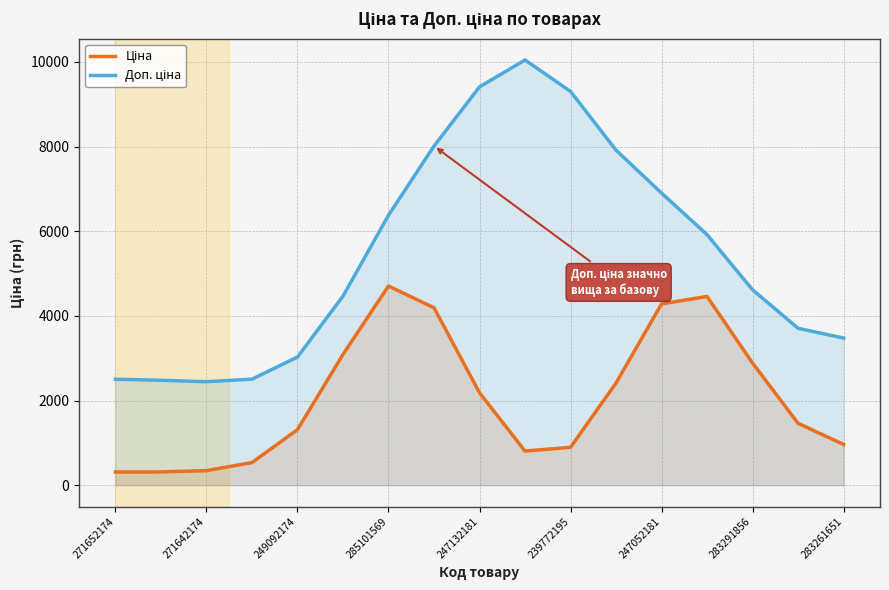

True or false: Доп. ціна has a value of 951.5 at 271652174.

False